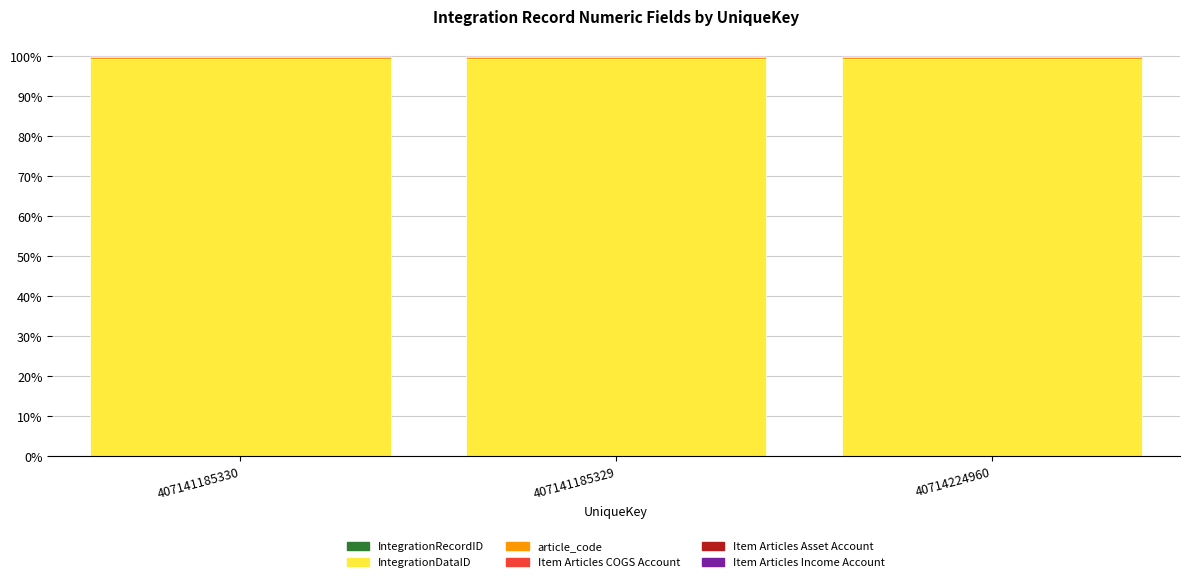

Are the bars grouped side by side (vs. stacked)?

No